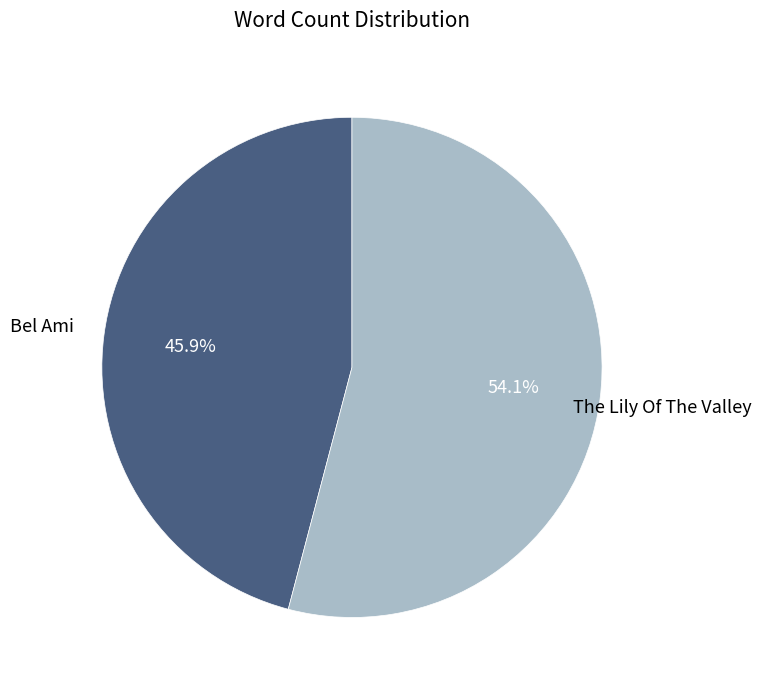

To the nearest percent, what is the combined percentage of Bel Ami and The Lily Of The Valley?

100%